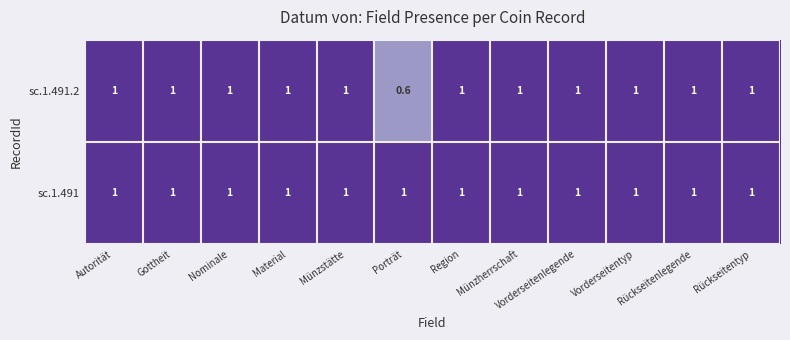

What is the approximate value of sc.1.491 at Gottheit?

1.0